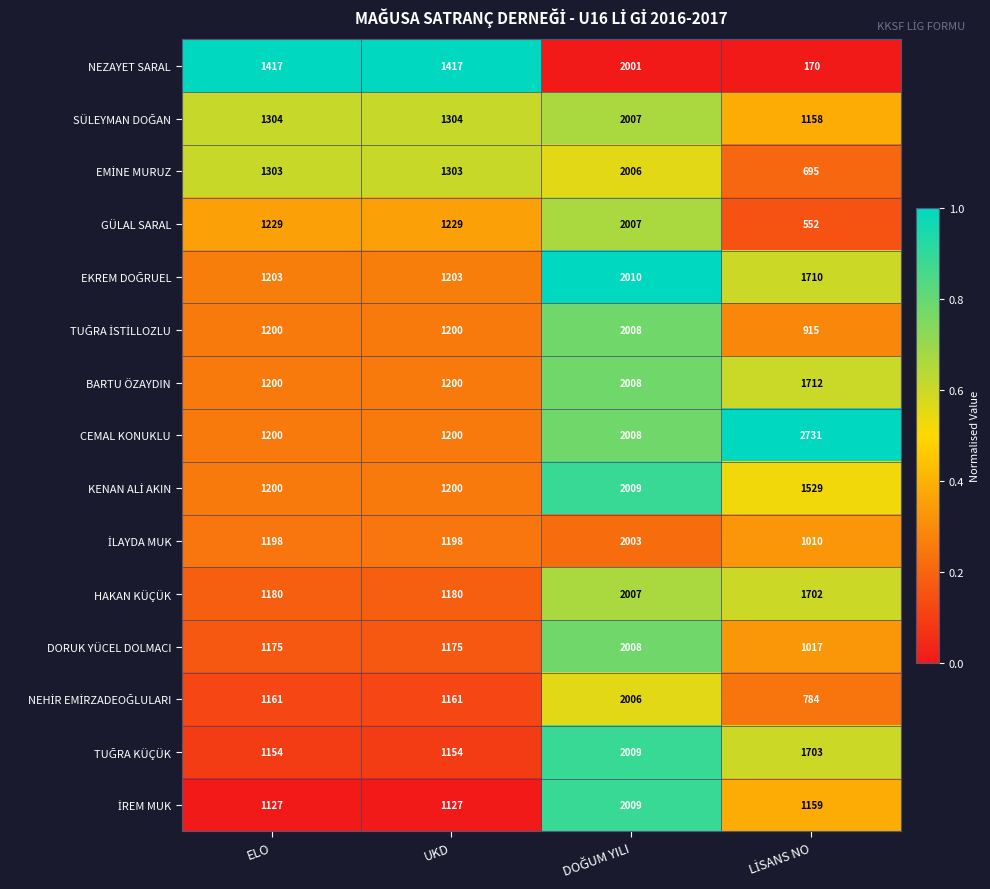

Which series has the largest total across all categories?

CEMAL KONUKLU